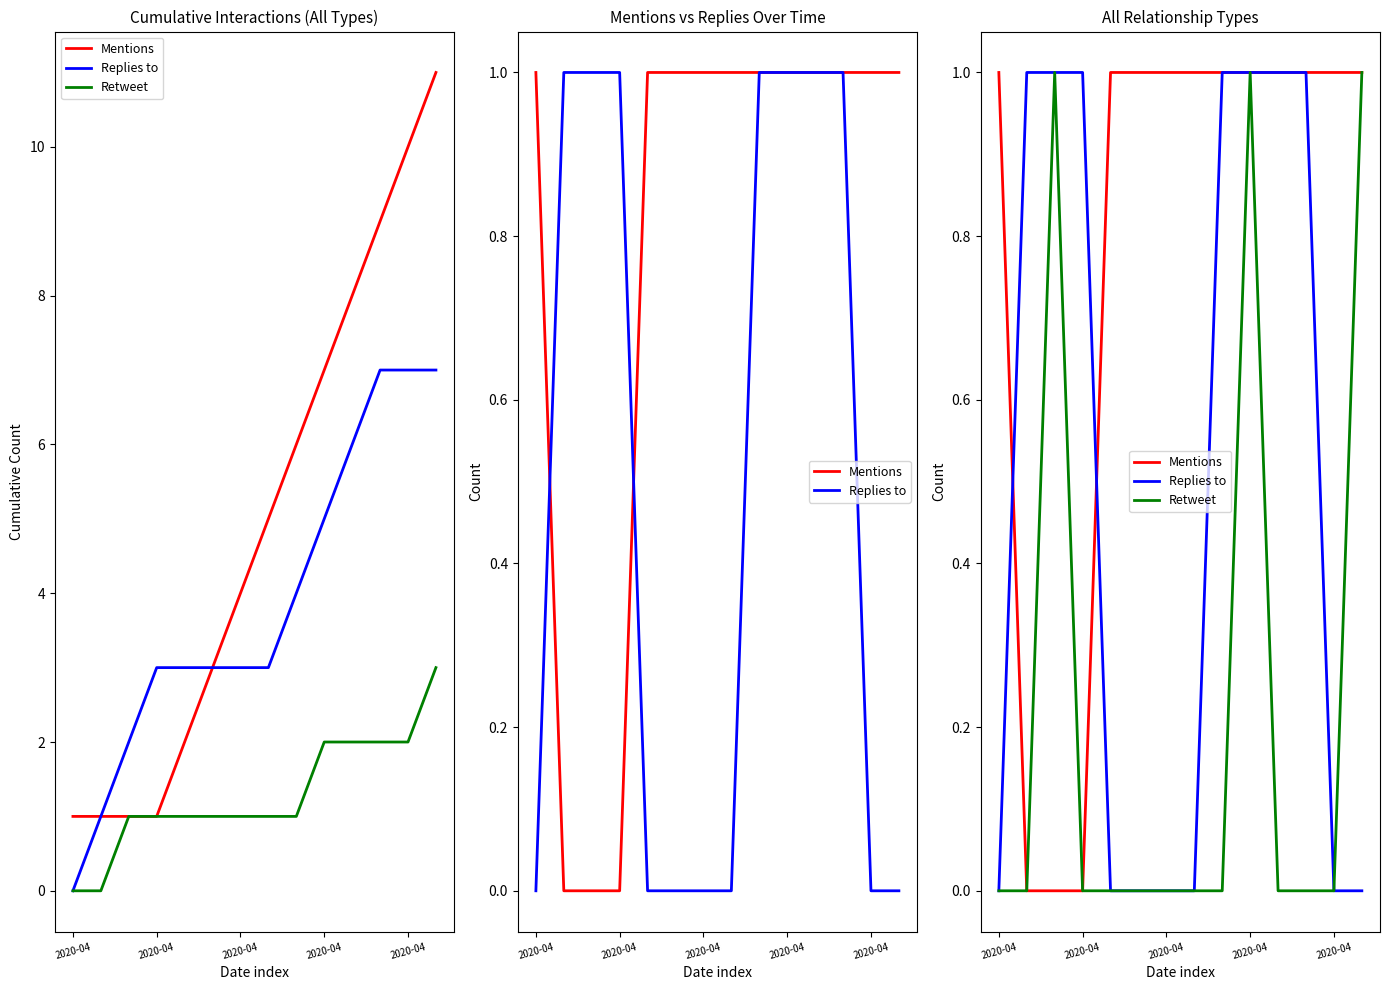

How many series are shown in this chart?

3